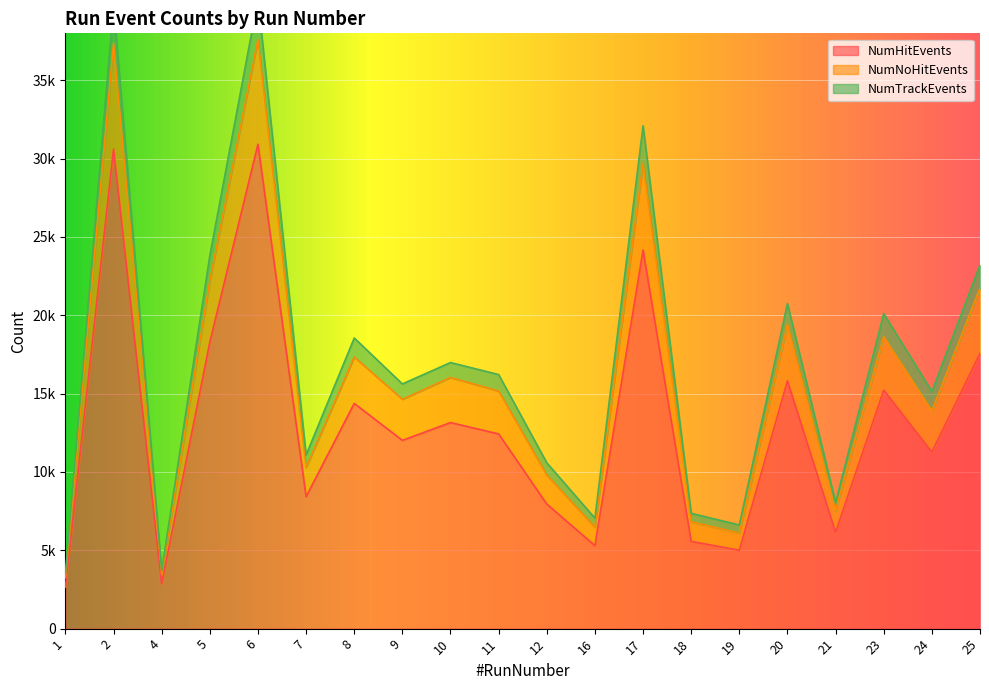

True or false: NumHitEvents has more than 1 points higher than both neighbors.

True